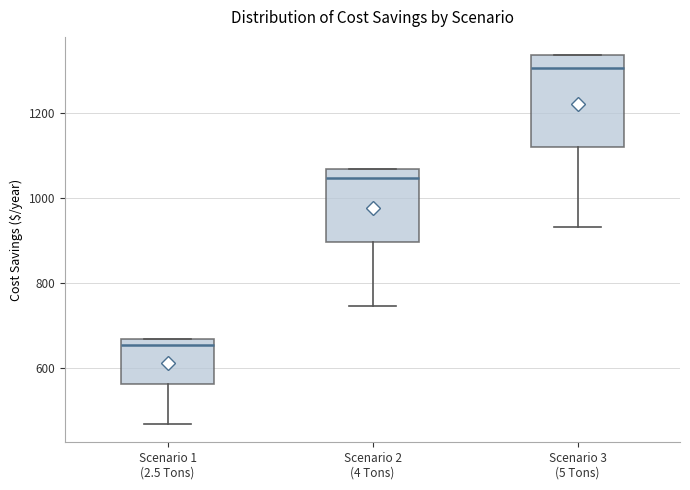

Which box has the lowest median line?

Scenario 1 (2.5 Tons)